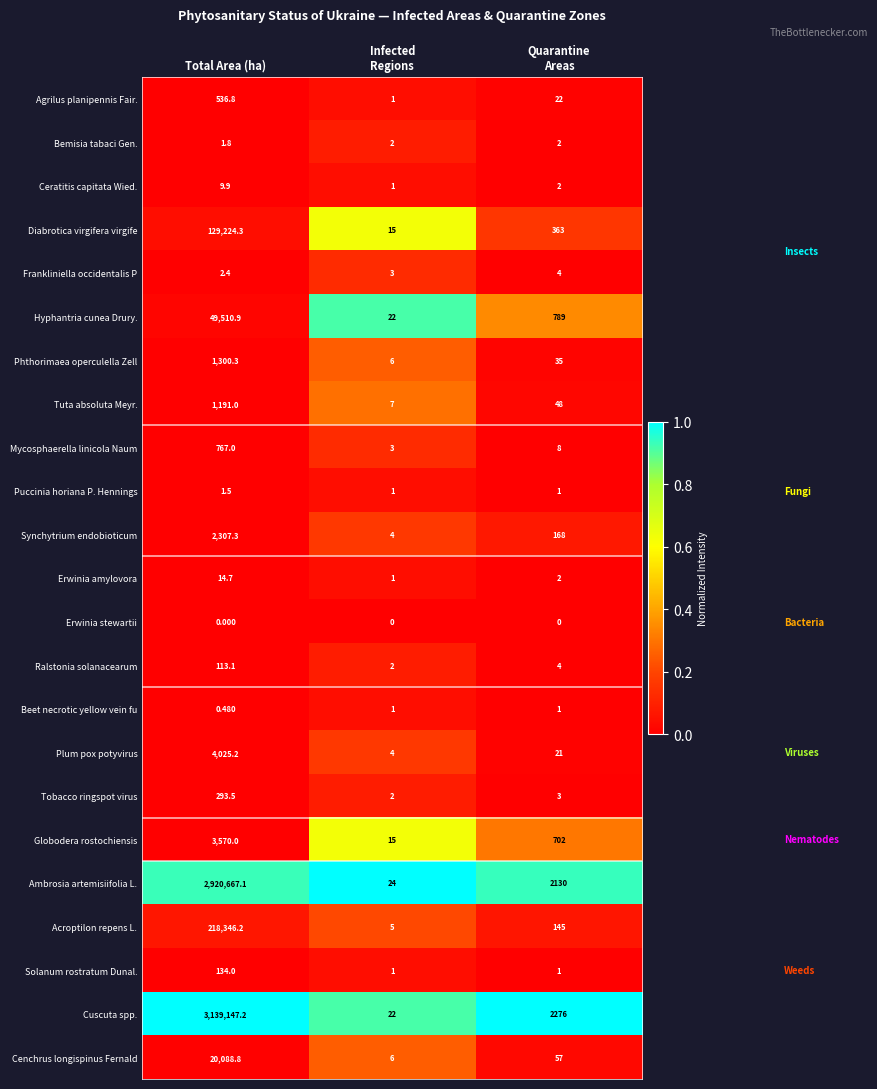

Which series has the widest spread of values?

Cuscuta spp.